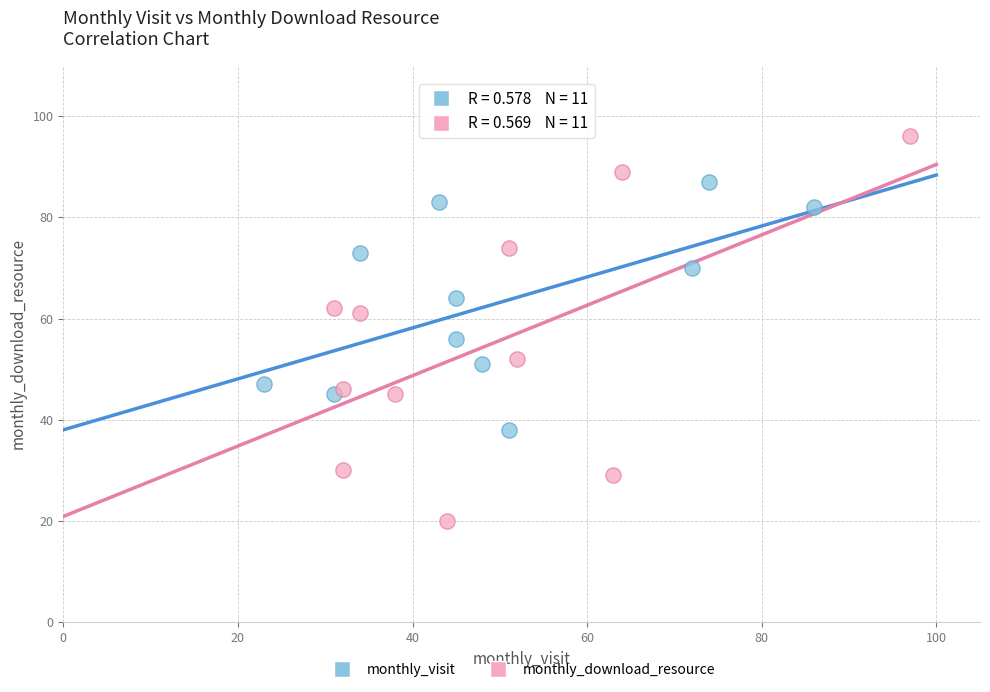

What are all the series names shown in the legend?

monthly_visit, monthly_download_resource